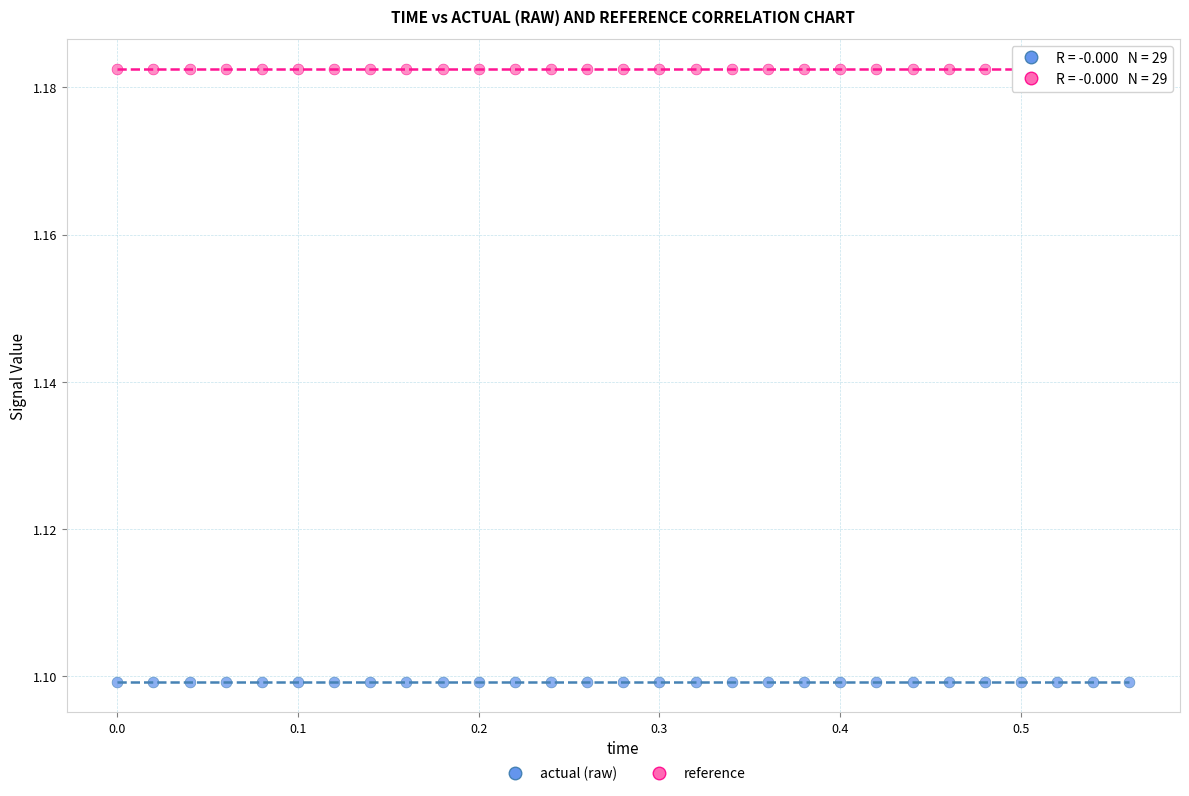

Which series reaches the minimum Y coordinate?

actual (raw)